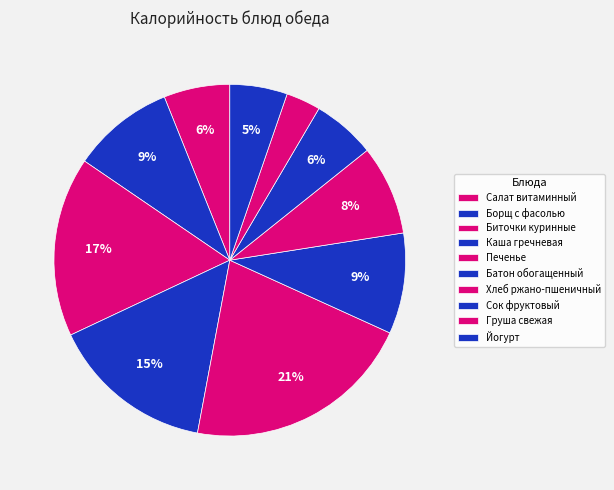

Is it true that Борщ с фасолью is 1% of the pie?

False